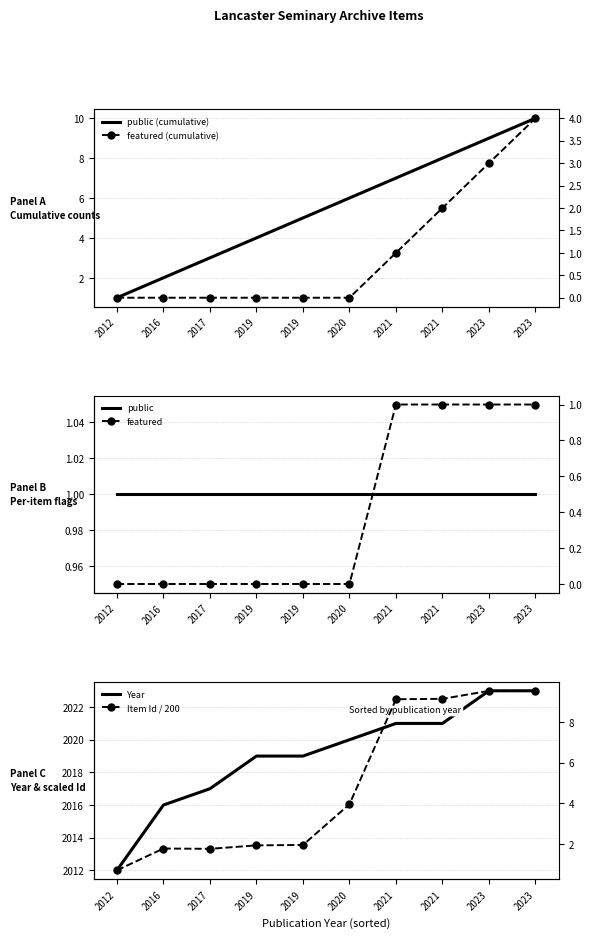

The value of public at 2021 is 1.0. True or false?

True